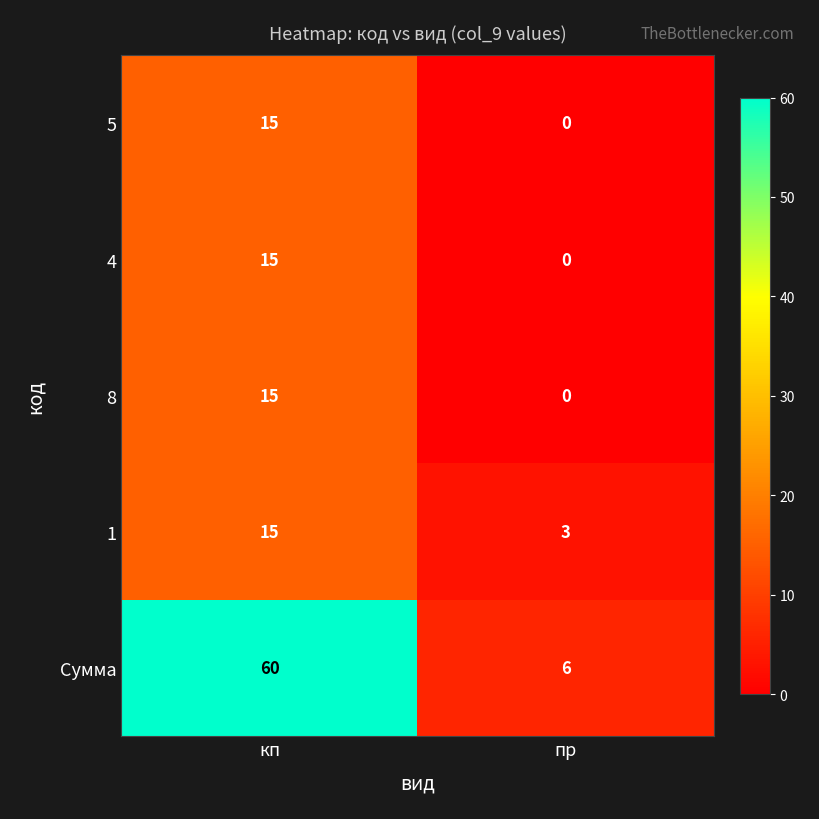

Is it true that 8 equals 15 at кп?

True